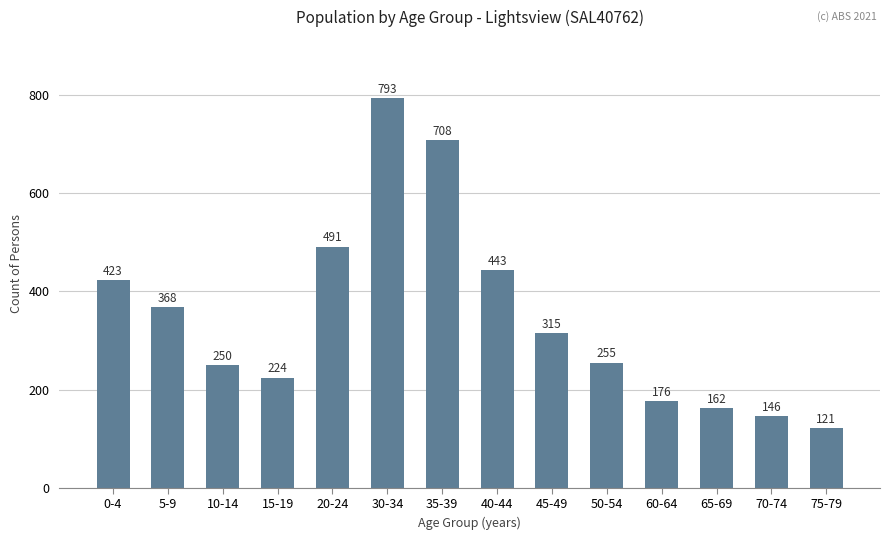

The chart shows a value of 69 at 65-69. True or false?

False